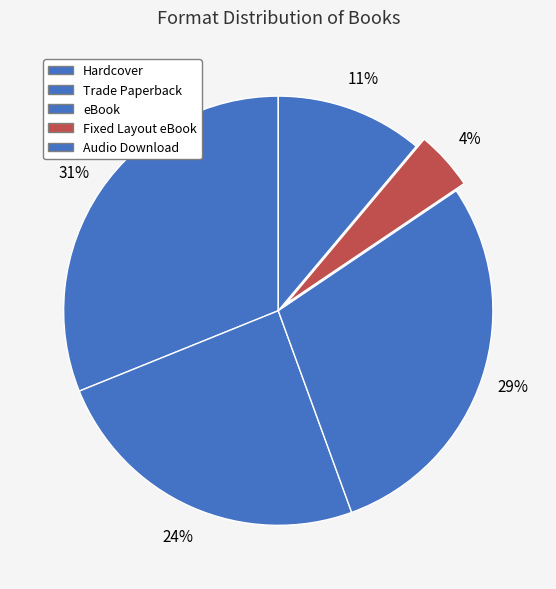

Count the number of slices in the pie.

5